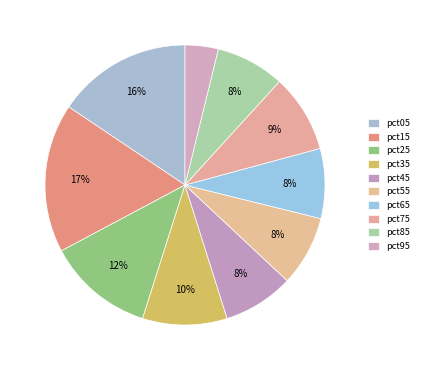

The pct35 slice represents 21% of the pie. True or false?

False